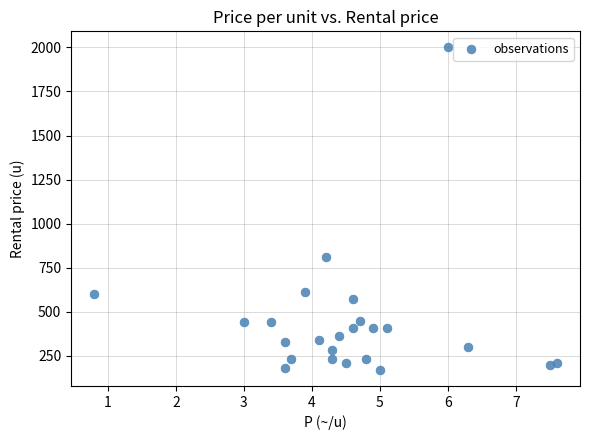

What Y value in the scatter plot is closest to 1085?

810